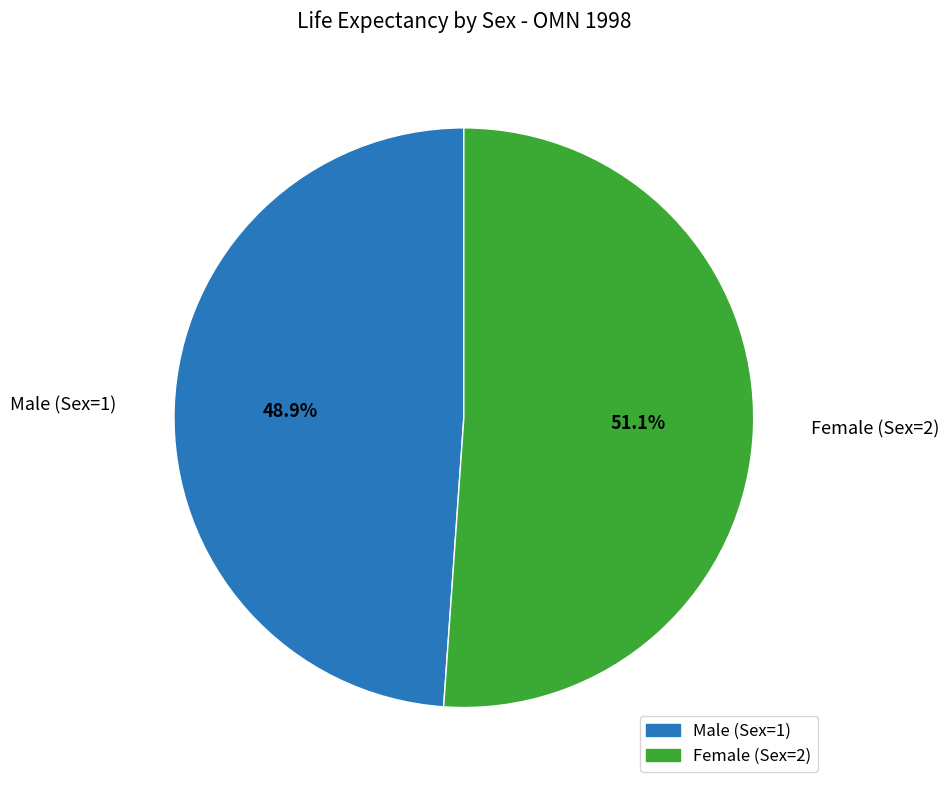

Count the number of slices in the pie.

2